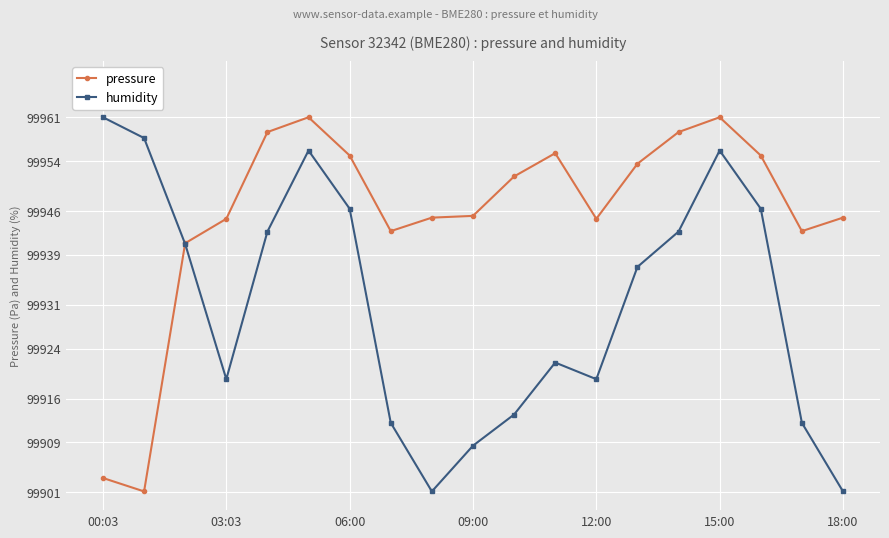

What is the value of the pressure point at the 17th from the left?

99954.9